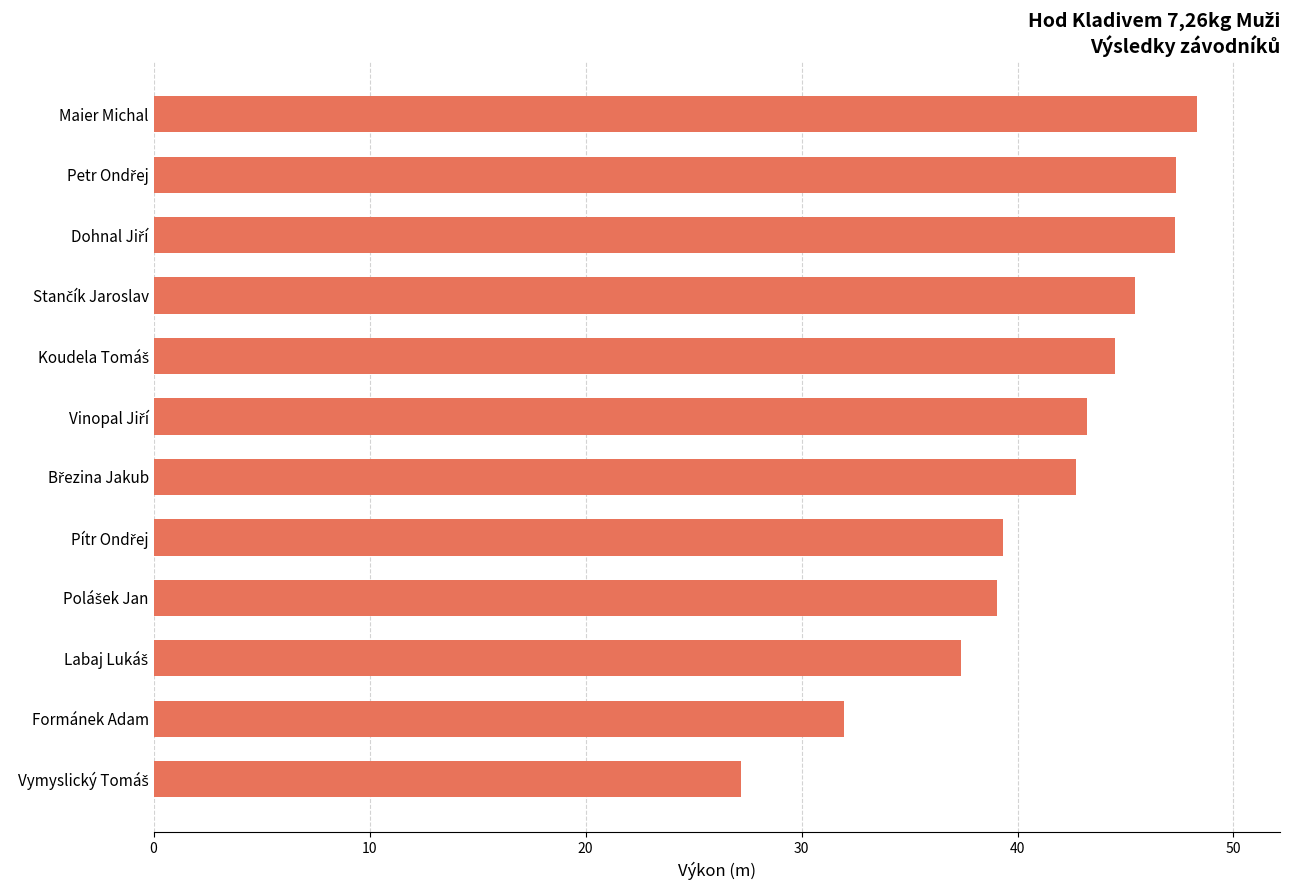

What is the sum of all values?

493.6